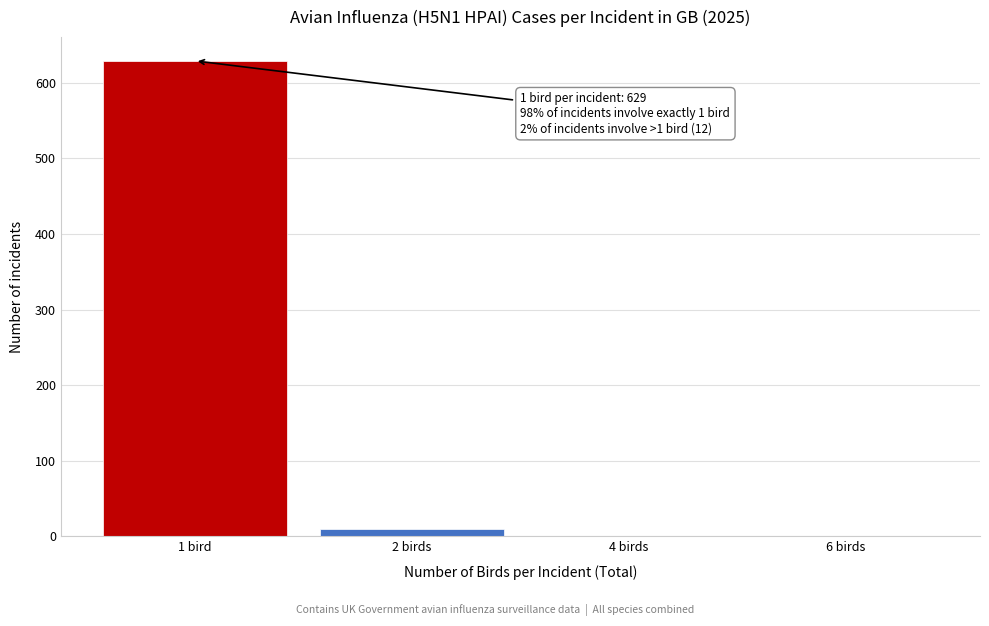

Reading left to right, extract all data points from this chart.

1 bird=629	2 birds=10	4 birds=1	6 birds=1